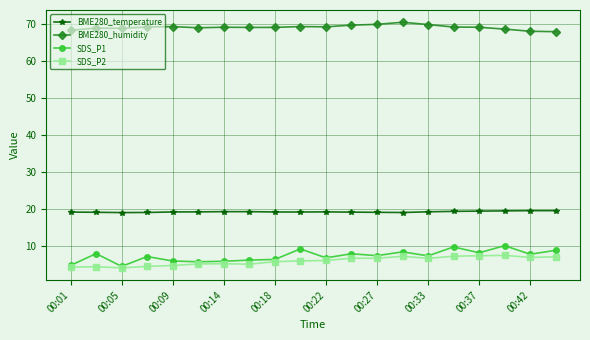

True or false: SDS_P2 has more than 1 points higher than both neighbors.

True